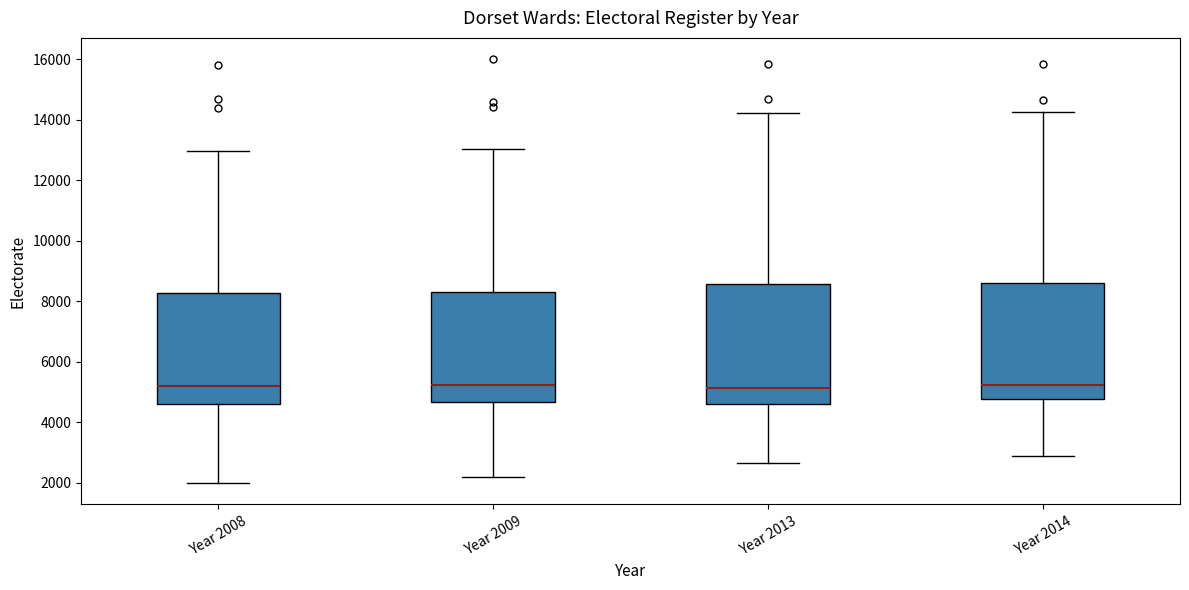

Where does the median line of the box for Year 2008 sit on the y-axis? The values are not printed on the chart, so give them approximately, as read against the axis.

5200